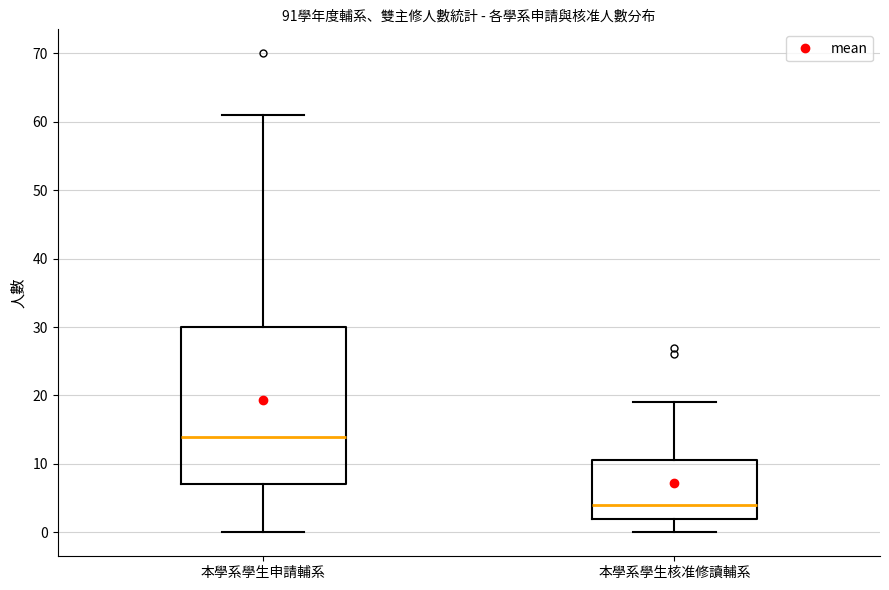

Where is the upper edge of the box for 本學系學生核准修讀輔系 on the y-axis? The values are not printed on the chart, so give them approximately, as read against the axis.

11